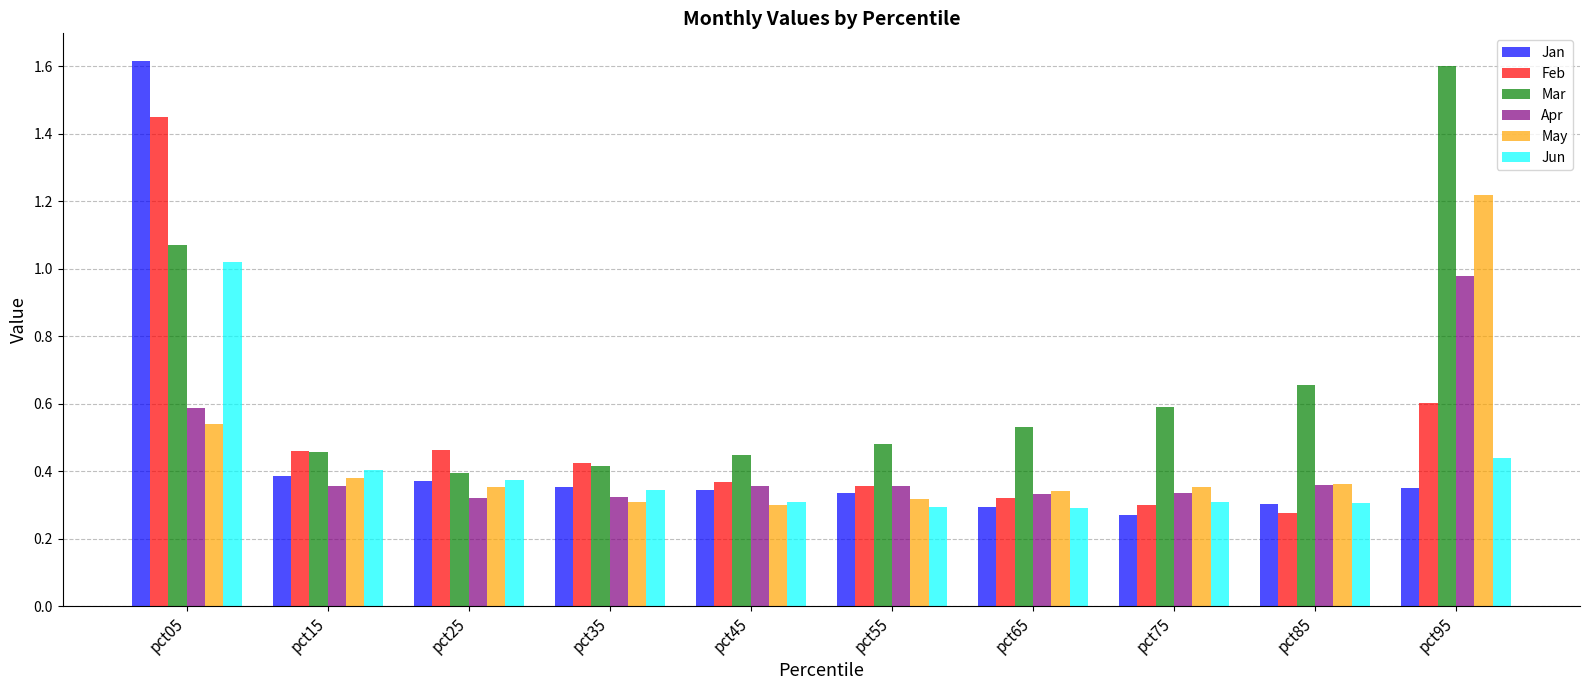

How many data points does each series have?

10